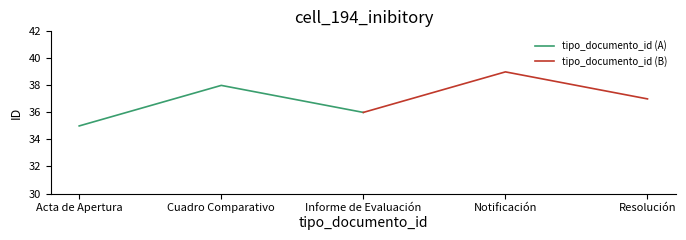

Rank the categories by tipo_documento_id (A) value from lowest to highest.

Acta de Apertura, Informe de Evaluación, Cuadro Comparativo